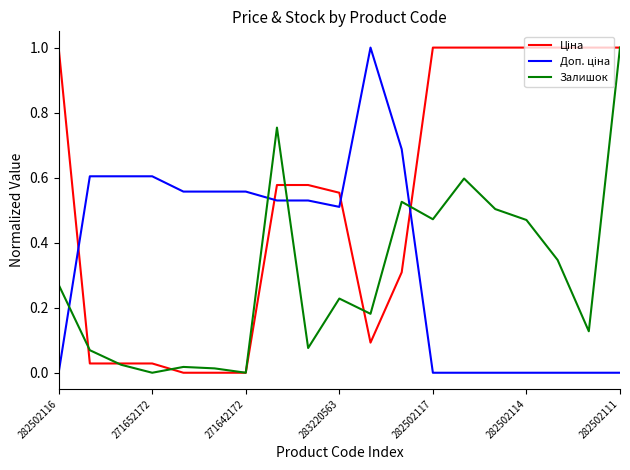

What is the greatest value displayed?

1.0